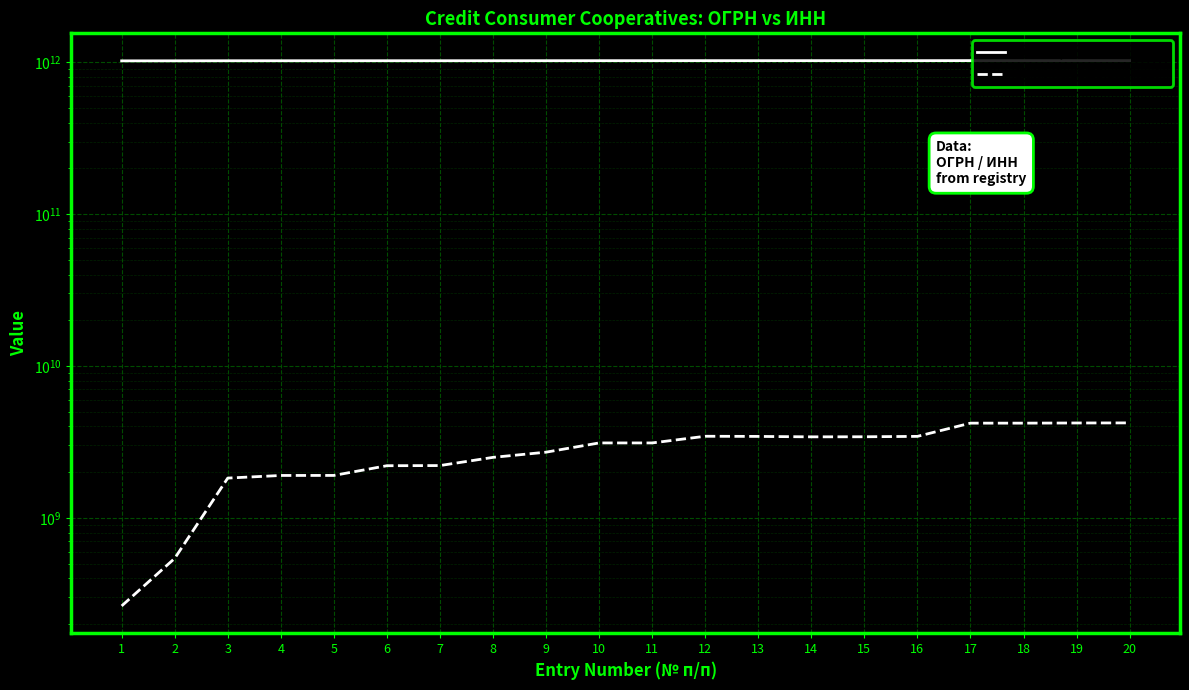

What is the value of the ИНН (first 20 entries) point at the 7th from the left?

2209023910